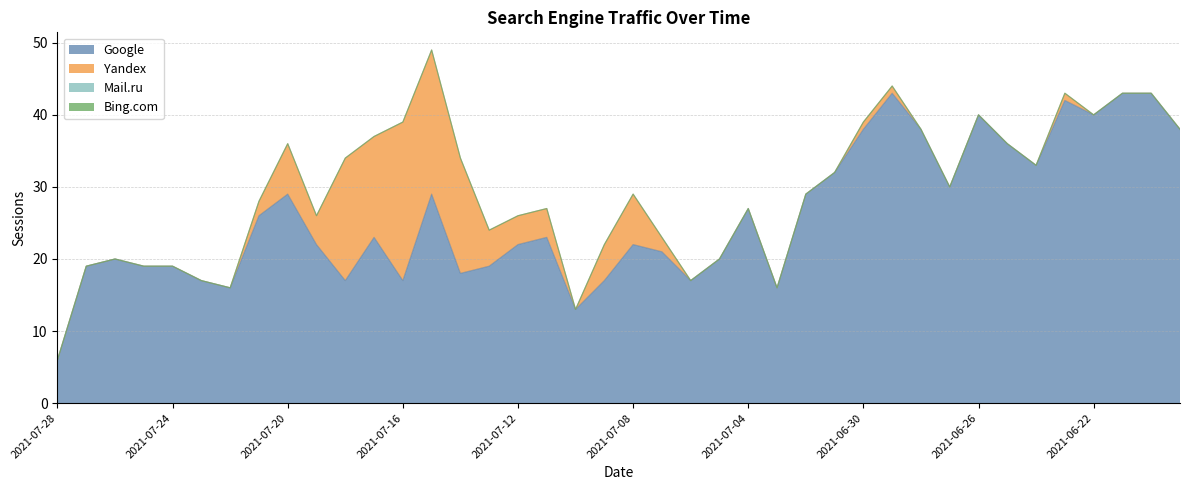

Which category has the highest value across all series?

2021-06-29